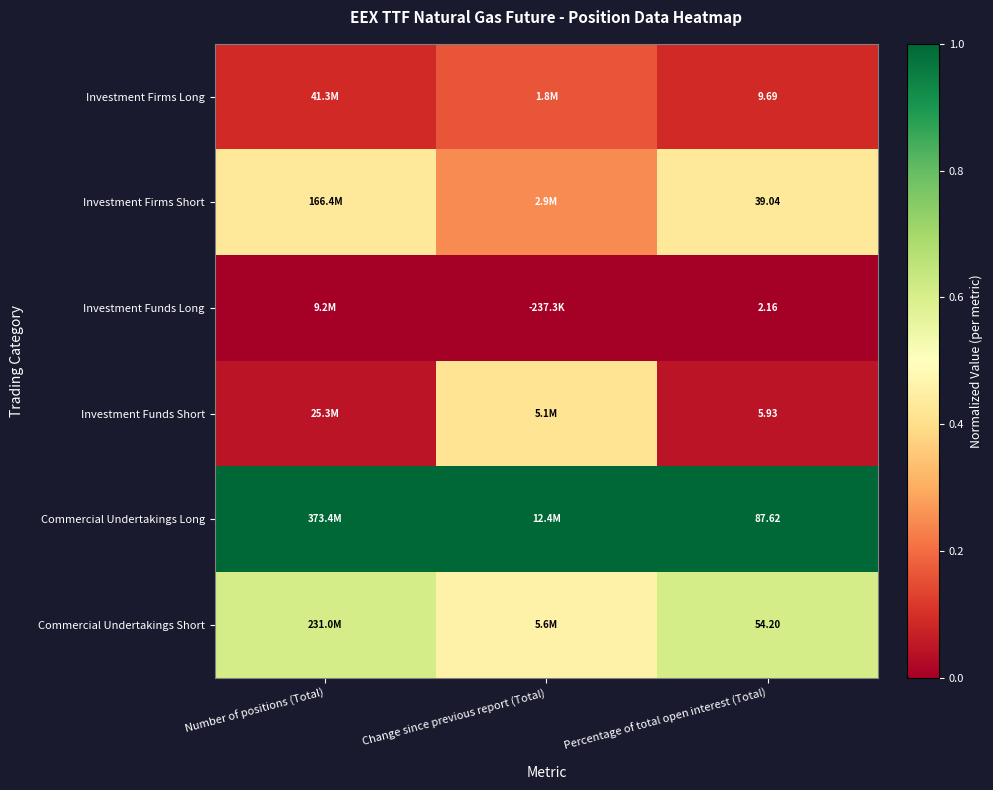

Which series has the largest total across all categories?

Commercial Undertakings Long